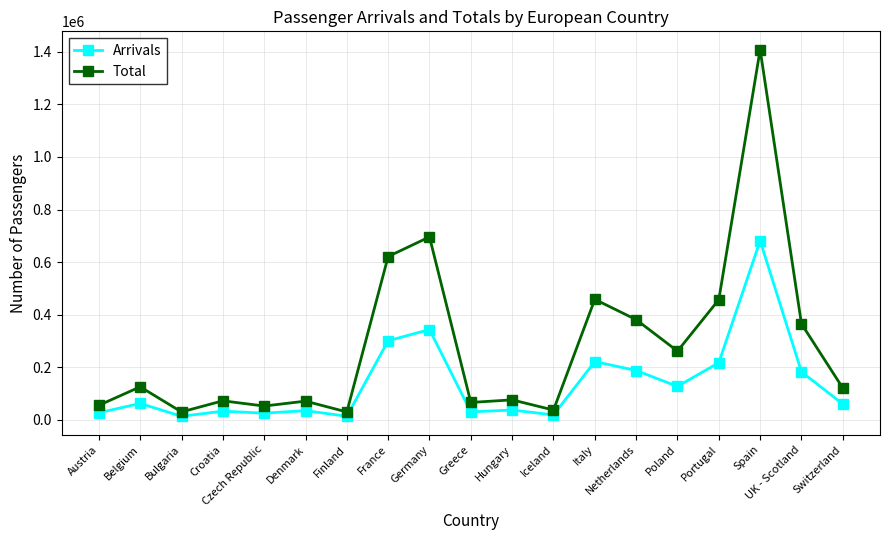

Which series has the largest total across all categories?

Total